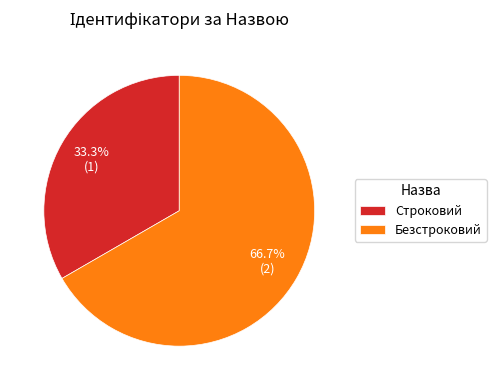

Combined, do Безстроковий and Строковий account for over 50%?

Yes